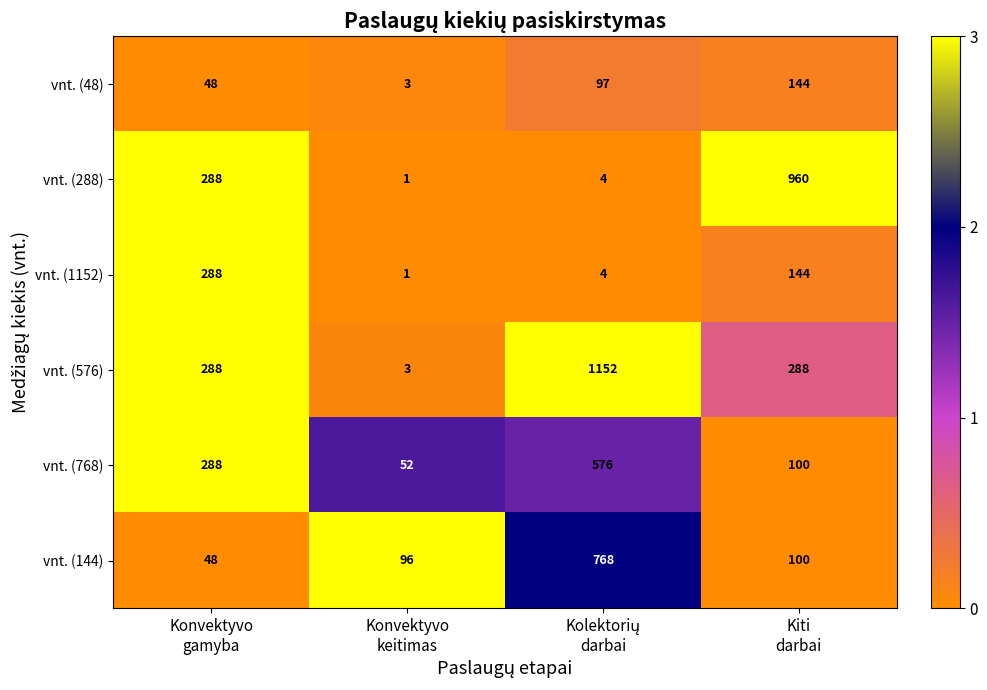

List the series in order of their peak value, highest first.

vnt. (576), vnt. (288), vnt. (144), vnt. (768), vnt. (1152), vnt. (48)